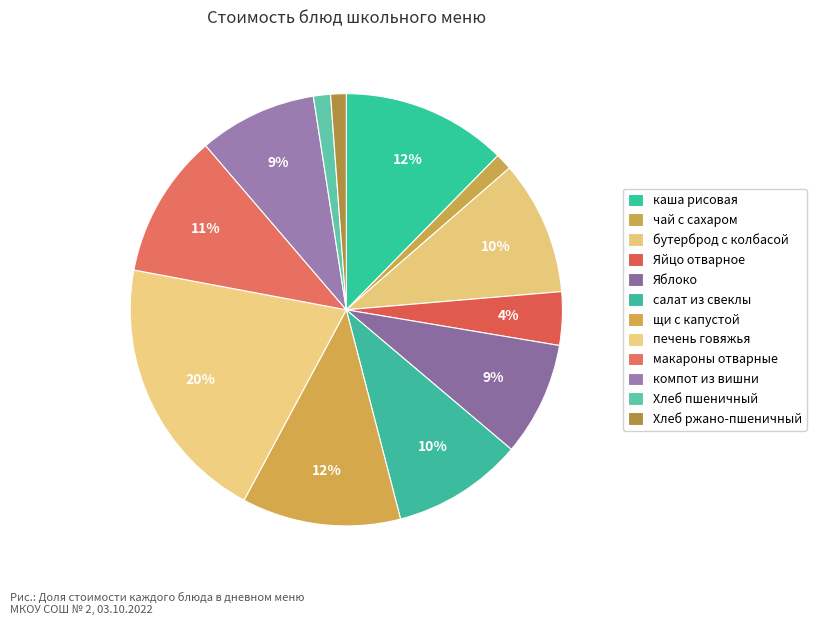

What is the ratio of the value at Яблоко to the value at компот из вишни?

1.0